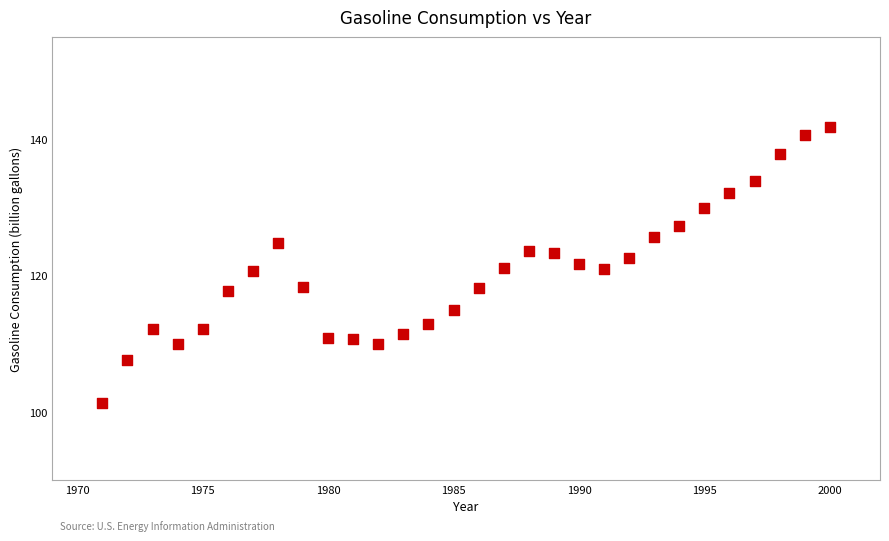

What is the range of X values (max minus min)?

29.0